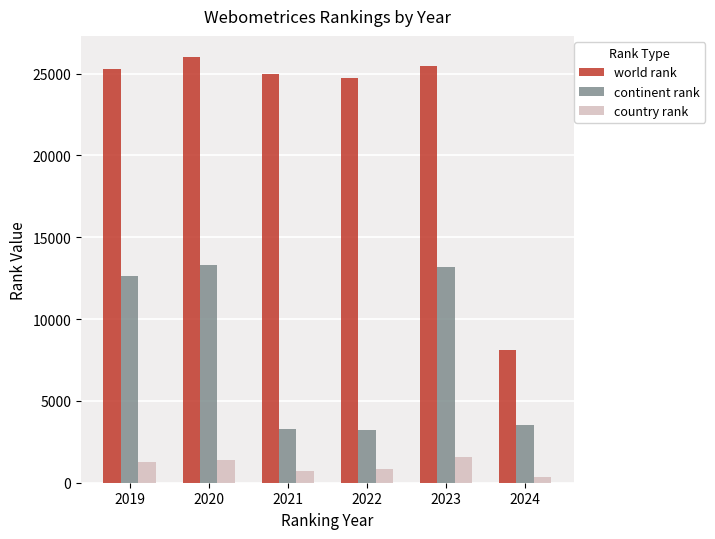

Which label corresponds to the largest value in the chart?

2020